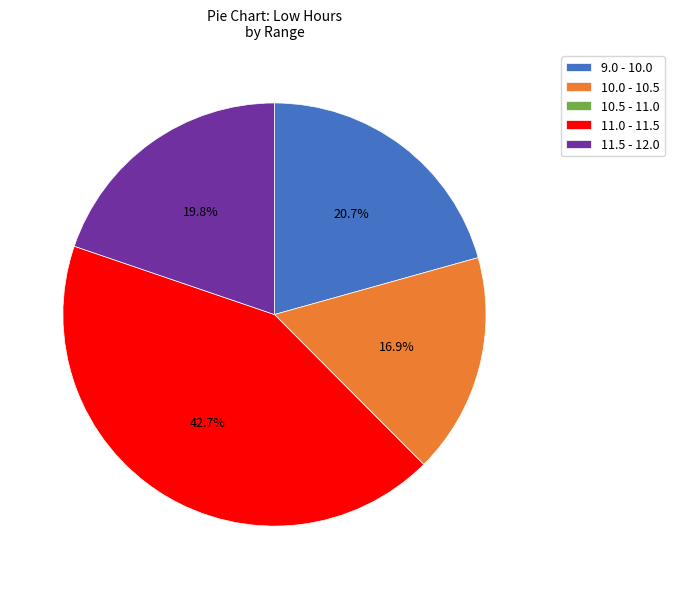

Which category has the biggest portion of the pie?

11.0 - 11.5